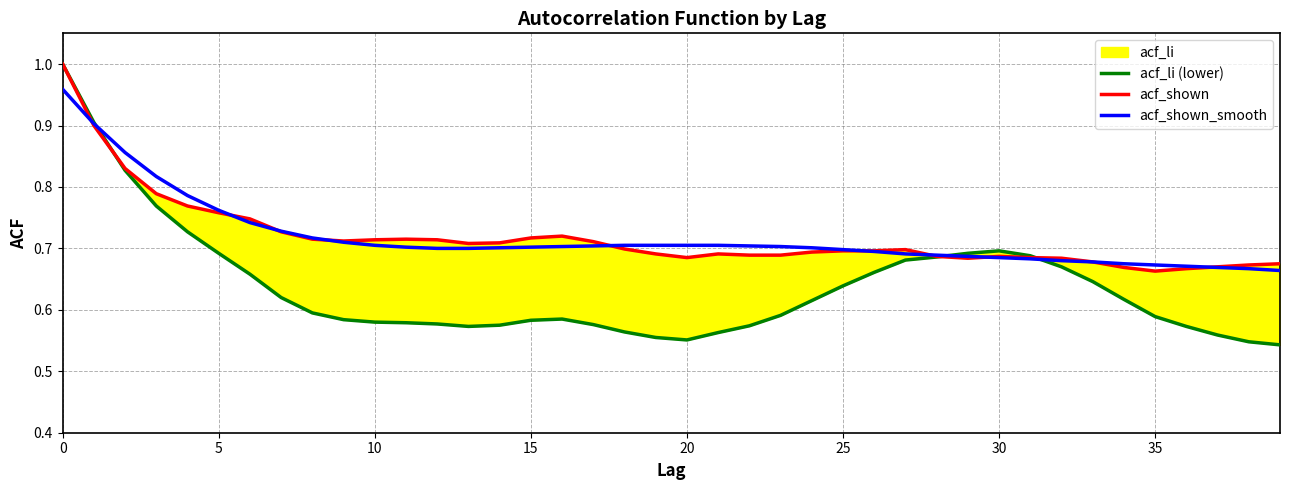

True or false: acf_shown_smooth and acf_shown cross at least once.

True